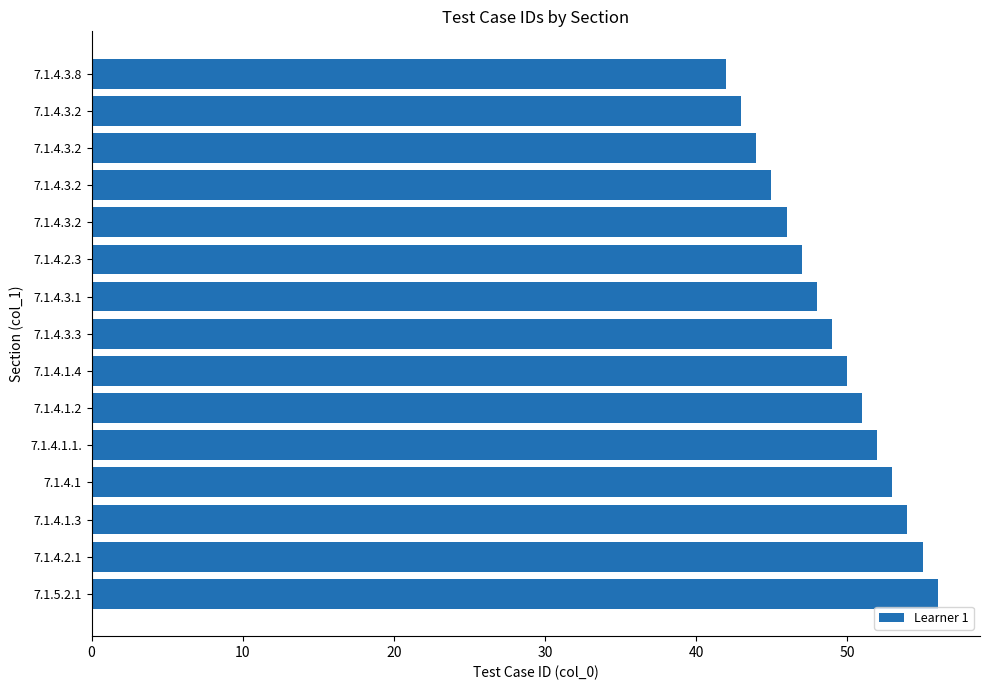

What is the difference between the second highest and second lowest values?

12